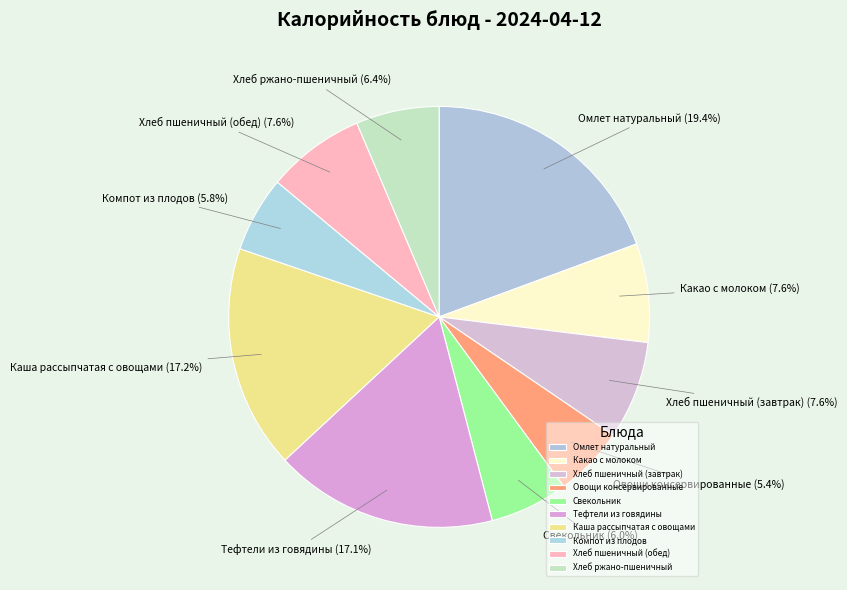

What is the largest slice in the pie chart?

Омлет натуральный